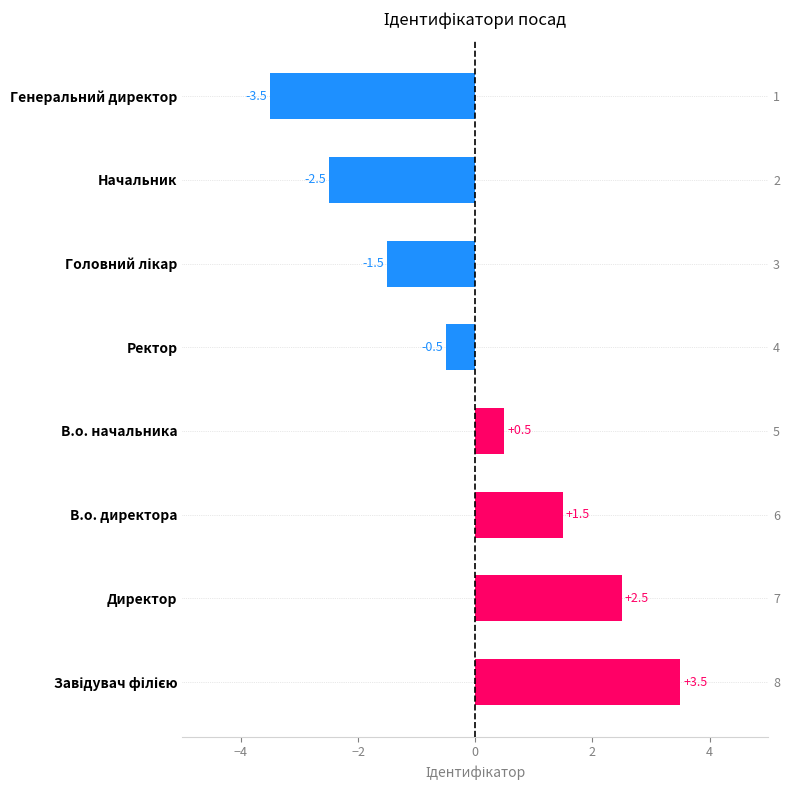

How many distinct data groups are displayed?

1